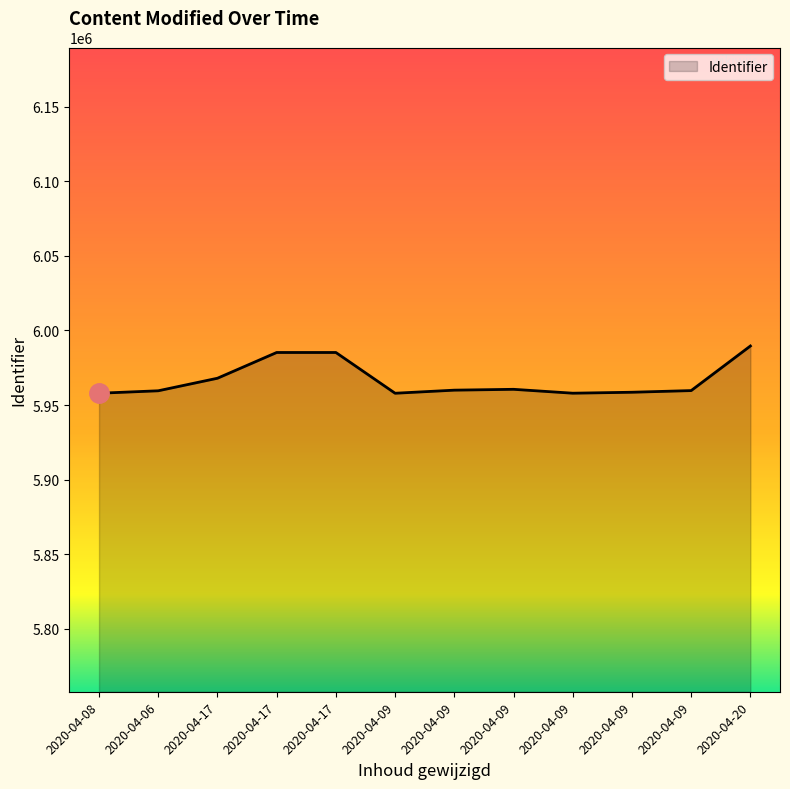

What is the difference between the maximum and minimum values?

31659